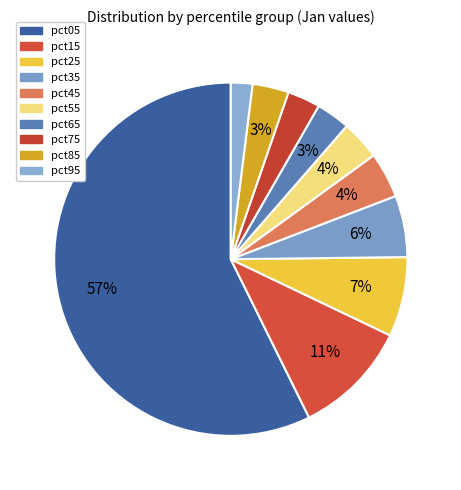

To the nearest percent, what percentage of the pie is pct05?

57%